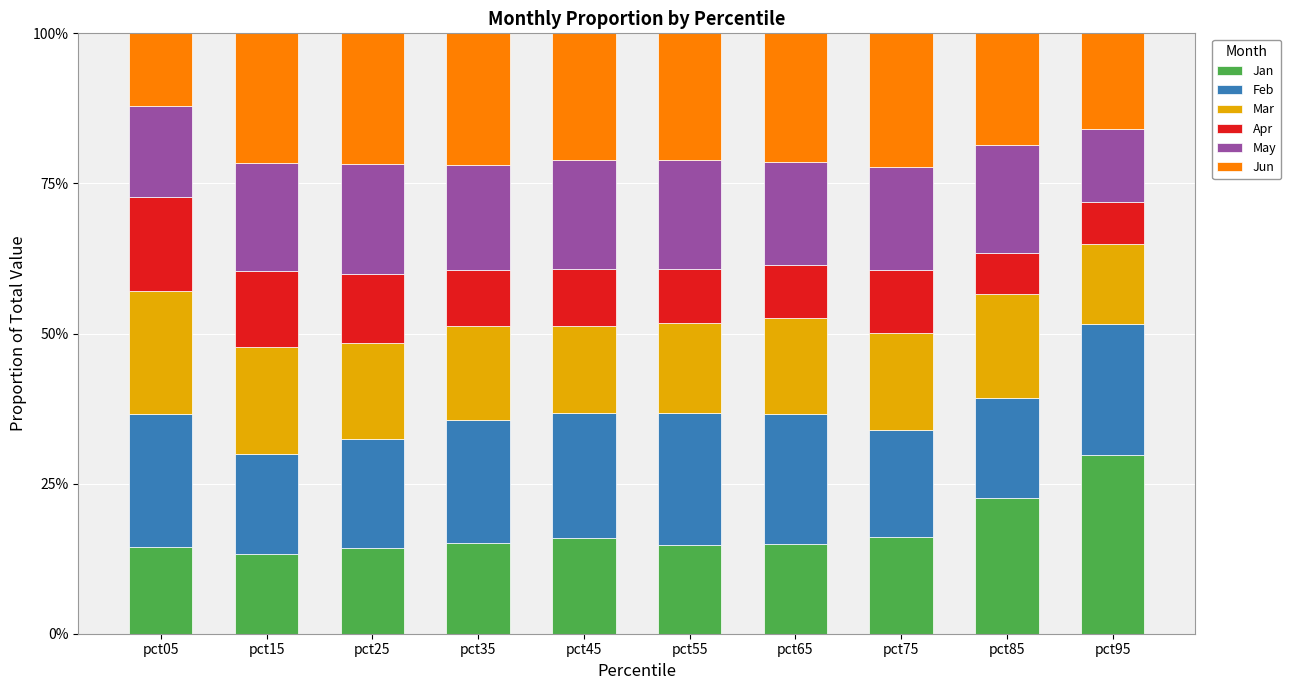

What is the total value across all series at pct05?

100.0